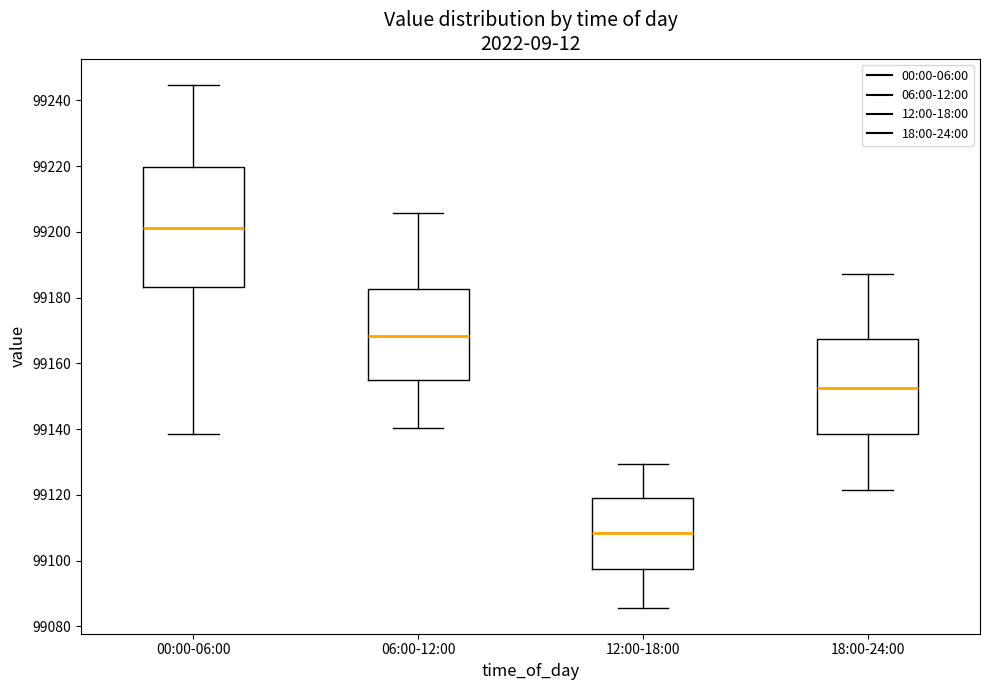

Where does the lower whisker of the box for 18:00-24:00 end on the y-axis? The values are not printed on the chart, so give them approximately, as read against the axis.

99122